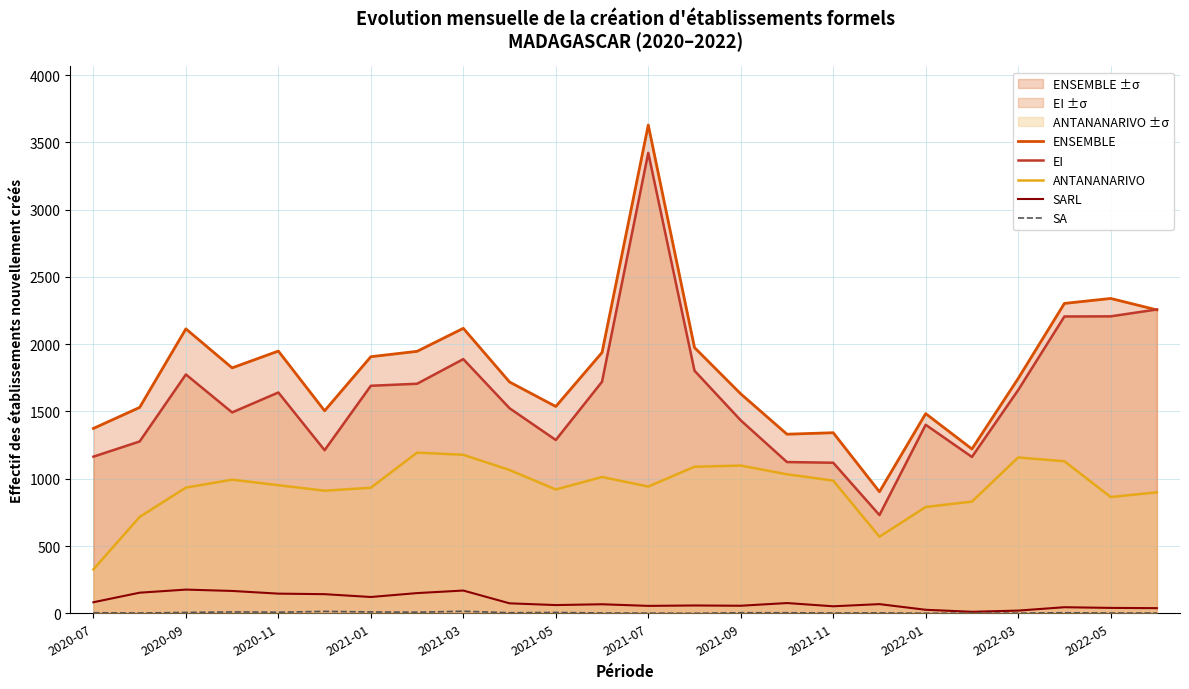

Reading left to right, list all the values displayed in this chart.

ENSEMBLE: 1374	1530	2114	1824	1949	1505	1907	1947	2118	1719	1537	1938	3629	1975	1631	1331	1342	903	1484	1221	1745	2303	2340	2255
EI: 1164	1277	1775	1493	1641	1212	1691	1706	1889	1524	1288	1721	3422	1803	1434	1124	1119	730	1401	1162	1659	2206	2207	2258
ANTANANARIVO: 326	716	934	993	952	911	933	1194	1178	1065	920	1013	942	1089	1098	1033	986	569	790	830	1158	1130	864	899
SARL: 82	153	176	166	146	142	121	150	169	74	61	67	55	58	56	76	52	68	26	11	20	45	40	38
SA: 4	2	6	10	8	14	10	8	15	4	6	2	1	0	4	4	2	3	0	1	1	4	2	2